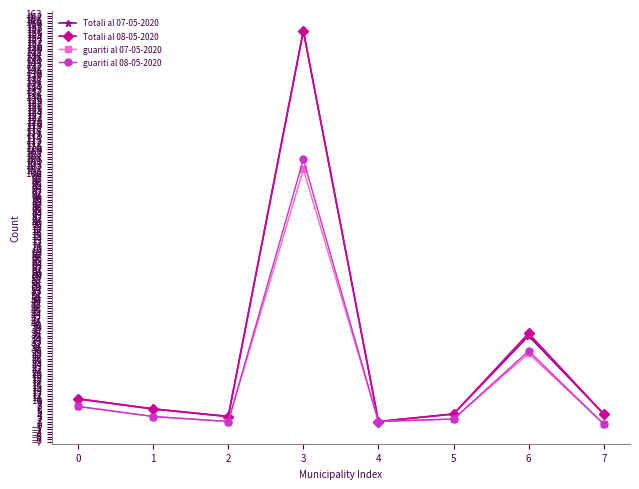

How many interior local valleys does the guariti al 07-05-2020 series have?

2